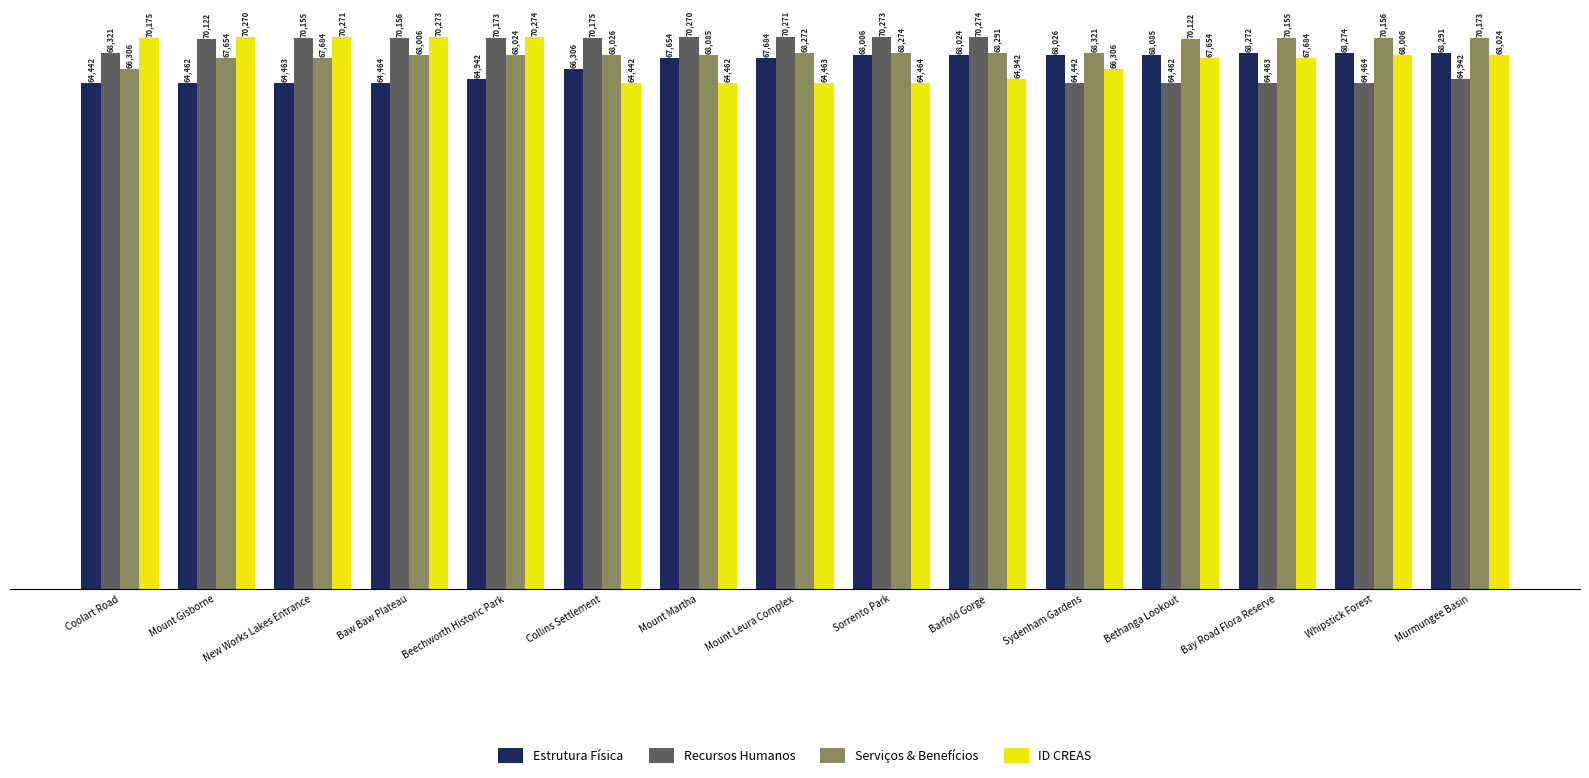

Where is Recursos Humanos nearest to the value 67358?

Coolart Road